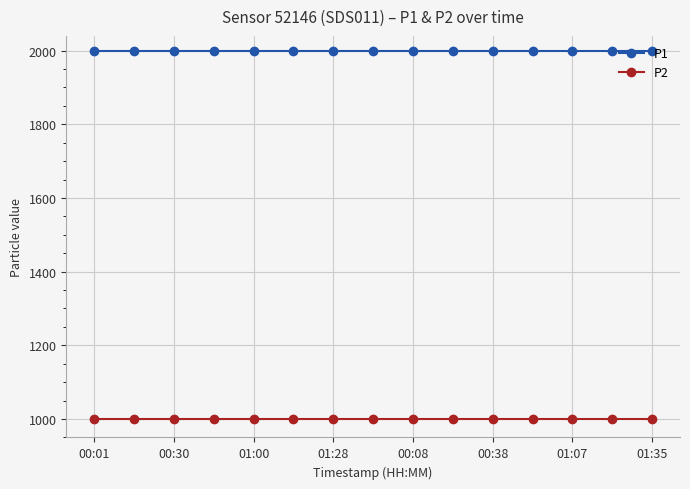

List the series in order of their overall mean, highest first.

P1, P2